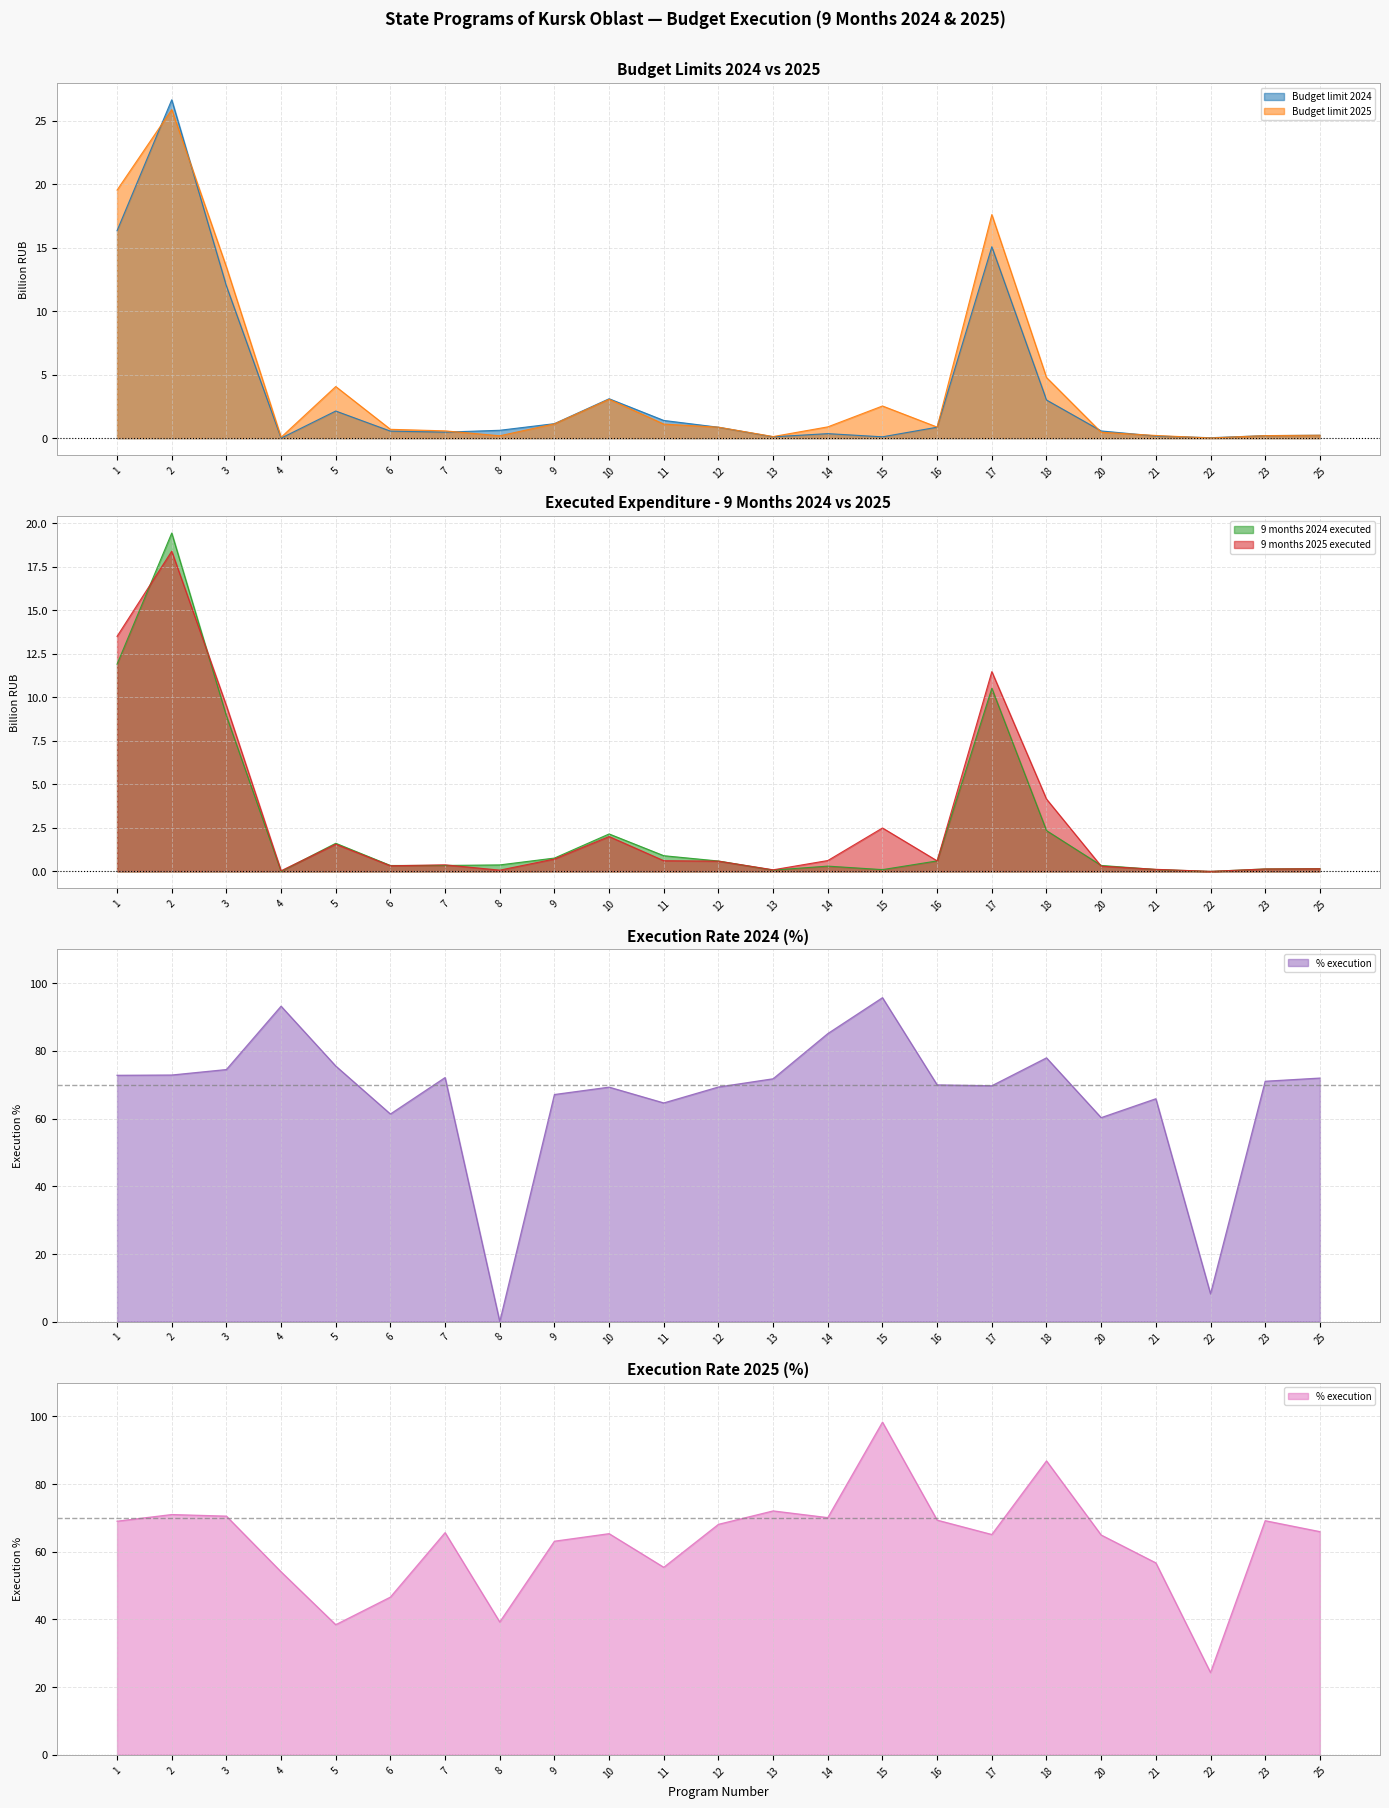

Reading left to right, extract all data points from this chart.

9 months 2024 executed: 11.9	19.4	8.9	0.0	1.6	0.3	0.3	0.4	0.8	2.2	0.9	0.6	0.1	0.3	0.1	0.6	10.5	2.3	0.3	0.1	0.0	0.1	0.2
9 months 2025 executed: 13.5	18.4	9.5	0.0	1.6	0.3	0.4	0.1	0.7	2.0	0.6	0.6	0.1	0.6	2.5	0.6	11.5	4.2	0.3	0.1	0.0	0.1	0.2
Budget limit 2024: 16.3	26.7	12.0	0.0	2.1	0.6	0.5	0.6	1.1	3.1	1.4	0.9	0.1	0.4	0.1	0.9	15.1	3.0	0.6	0.2	0.0	0.2	0.2
Budget limit 2025: 19.5	25.9	13.5	0.1	4.1	0.7	0.6	0.2	1.1	3.1	1.1	0.9	0.1	0.9	2.5	0.9	17.6	4.8	0.5	0.2	0.0	0.2	0.2